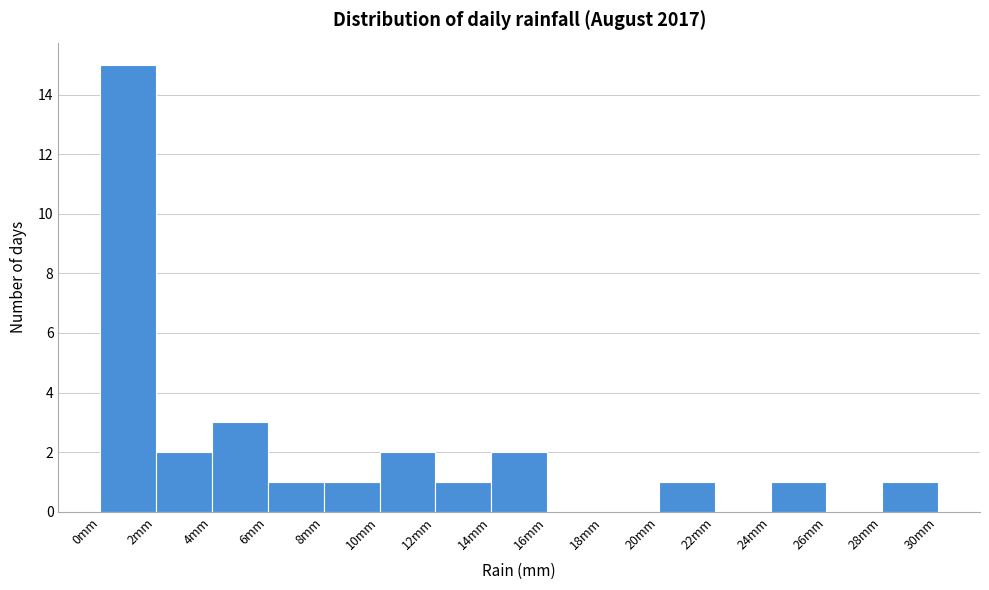

Reading left to right, list every bar in this chart as the range it spans on the x-axis followed by its height. The values are not printed on the chart, so give them approximately, as read against the axis.

0 to 2: 15
2 to 4: 2
4 to 6: 3
6 to 8: 1
8 to 10: 1
10 to 12: 2
12 to 14: 1
14 to 16: 2
16 to 18: 0
18 to 20: 0
20 to 22: 1
22 to 24: 0
24 to 26: 1
26 to 28: 0
28 to 30: 1